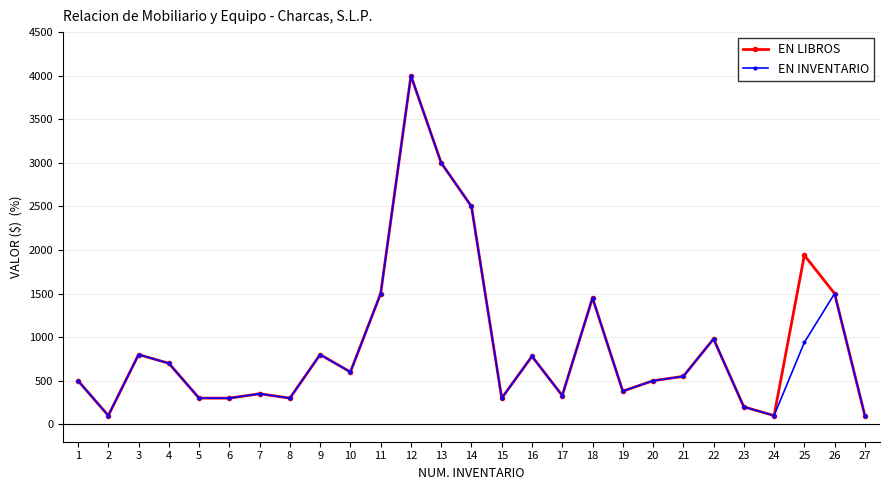

What are all the series names shown in the legend?

EN LIBROS, EN INVENTARIO